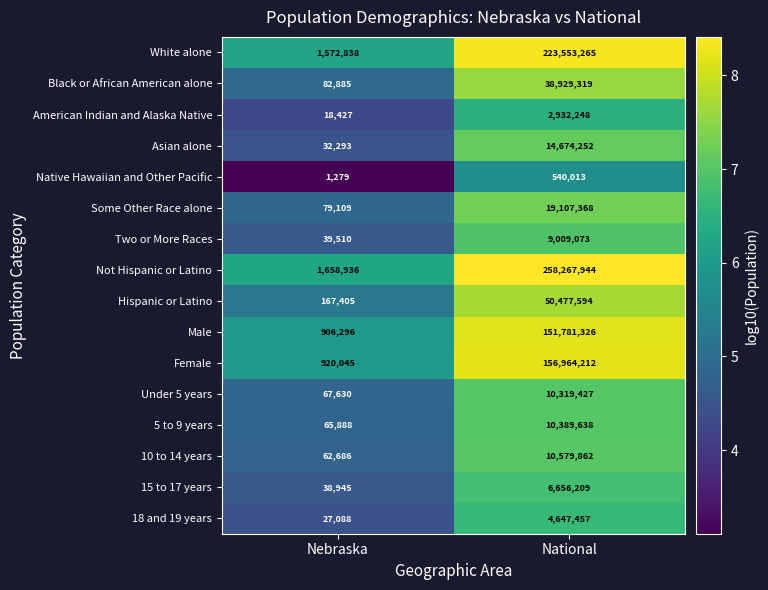

What value does the Black or African American alone series have at National, to the nearest 100?

38929300